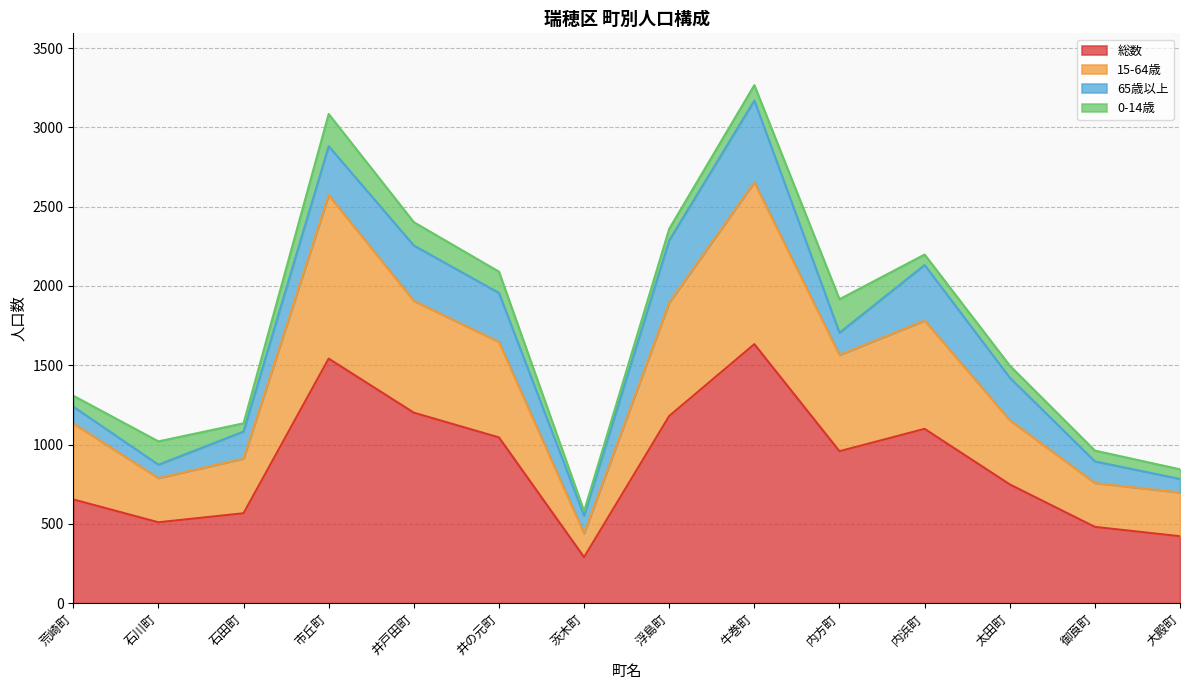

What is the lowest value of the 総数 series?

290